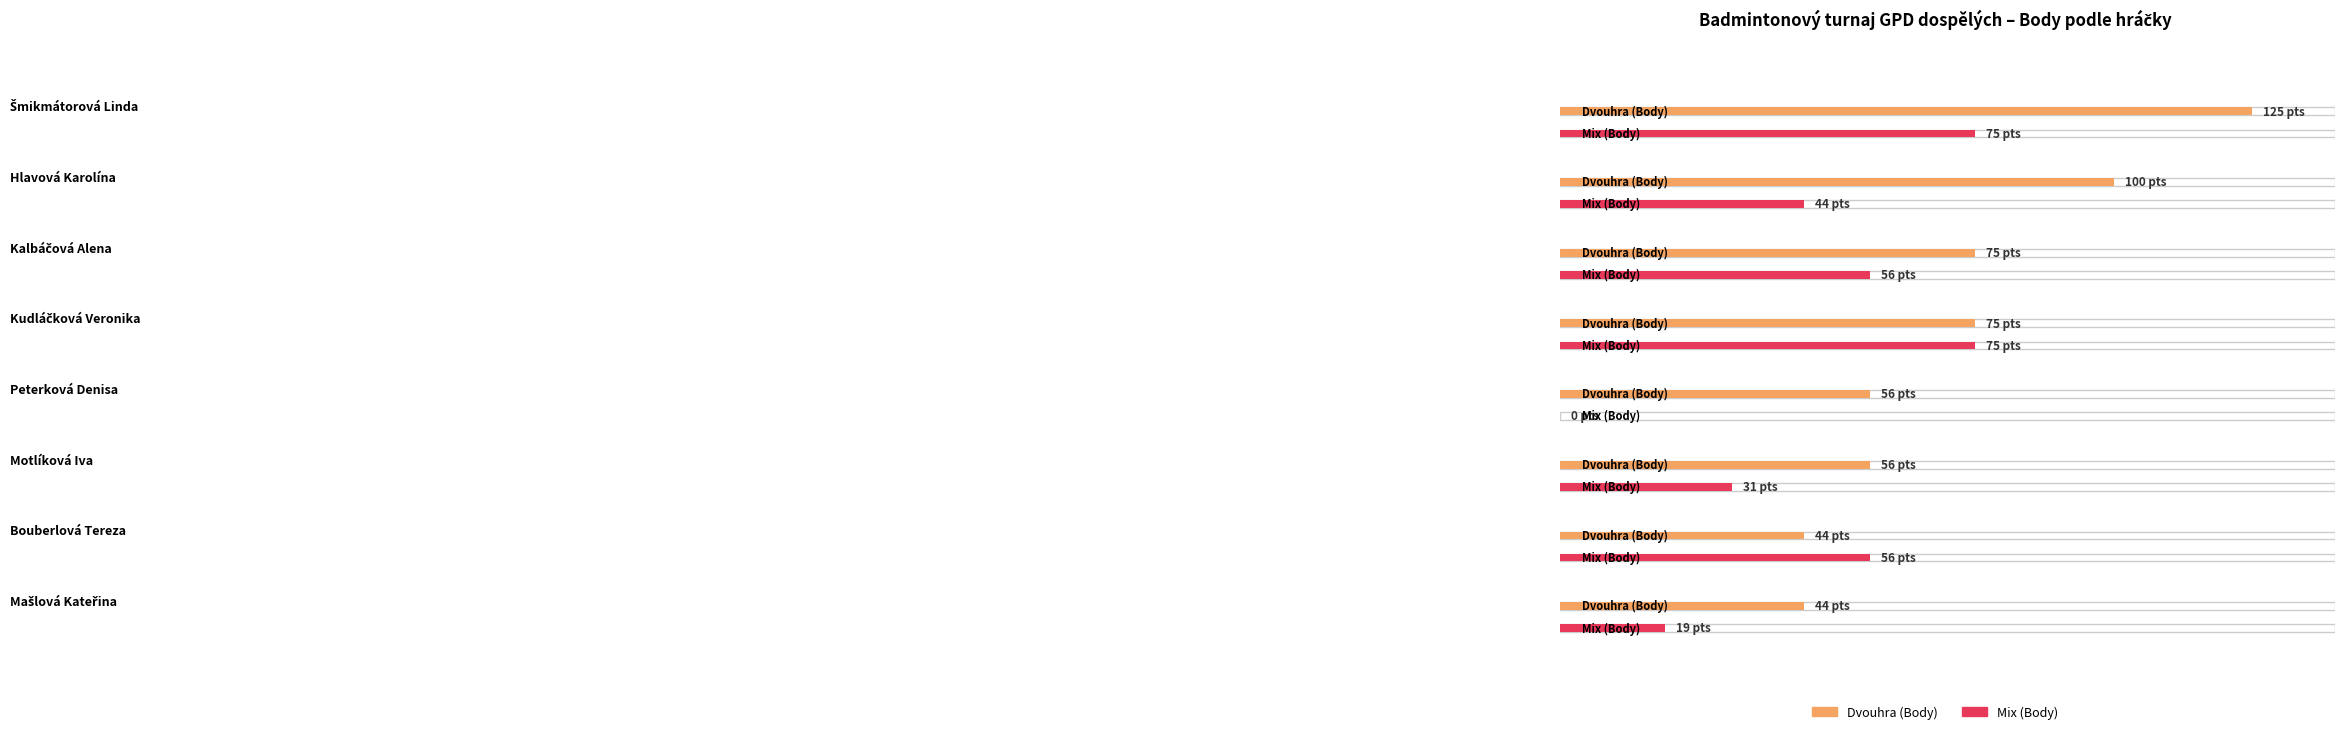

At how many categories does at least one series exceed 40?

8